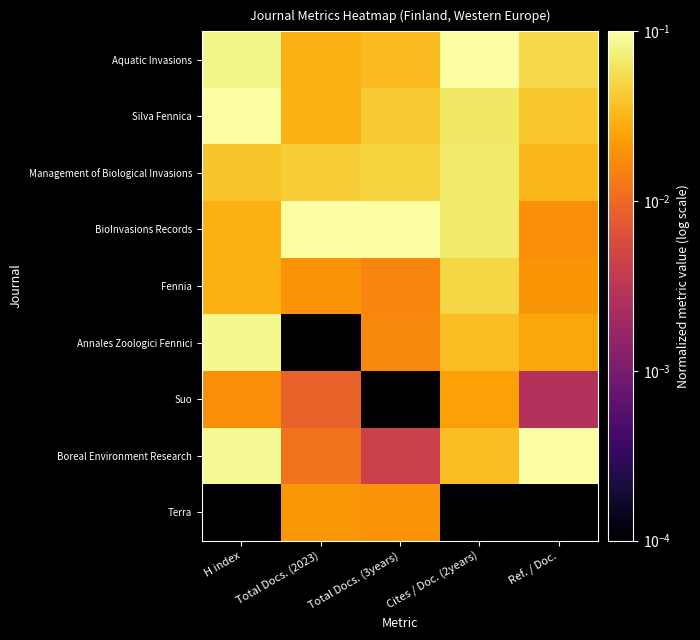

Reading left to right, what are all the values shown in this chart?

Aquatic Invasions: H index=0.1	Total Docs. (2023)=0.0	Total Docs. (3years)=0.0	Cites / Doc. (2years)=0.1	Ref. / Doc.=0.1
Silva Fennica: H index=0.1	Total Docs. (2023)=0.0	Total Docs. (3years)=0.0	Cites / Doc. (2years)=0.1	Ref. / Doc.=0.0
Management of Biological Invasions: H index=0.0	Total Docs. (2023)=0.0	Total Docs. (3years)=0.0	Cites / Doc. (2years)=0.1	Ref. / Doc.=0.0
BioInvasions Records: H index=0.0	Total Docs. (2023)=0.1	Total Docs. (3years)=0.1	Cites / Doc. (2years)=0.1	Ref. / Doc.=0.0
Fennia: H index=0.0	Total Docs. (2023)=0.0	Total Docs. (3years)=0.0	Cites / Doc. (2years)=0.1	Ref. / Doc.=0.0
Annales Zoologici Fennici: H index=0.1	Total Docs. (2023)=0.0	Total Docs. (3years)=0.0	Cites / Doc. (2years)=0.0	Ref. / Doc.=0.0
Suo: H index=0.0	Total Docs. (2023)=0.0	Total Docs. (3years)=0.0	Cites / Doc. (2years)=0.0	Ref. / Doc.=0.0
Boreal Environment Research: H index=0.1	Total Docs. (2023)=0.0	Total Docs. (3years)=0.0	Cites / Doc. (2years)=0.0	Ref. / Doc.=0.1
Terra: H index=0.0	Total Docs. (2023)=0.0	Total Docs. (3years)=0.0	Cites / Doc. (2years)=0.0	Ref. / Doc.=0.0